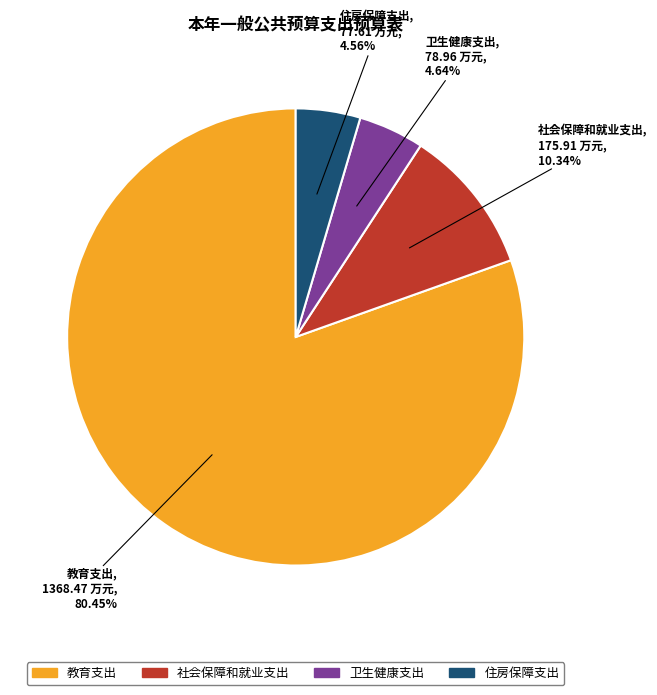

Which category has the biggest portion of the pie?

教育支出